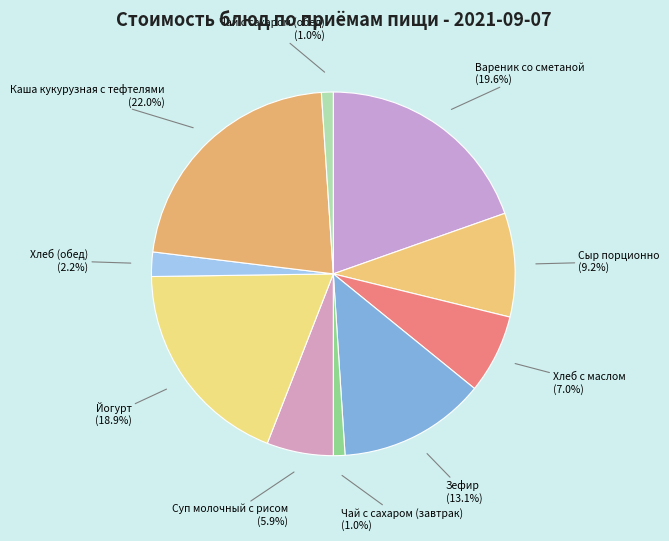

What percentage do Вареник со сметаной and Хлеб с маслом together represent?

26.6%